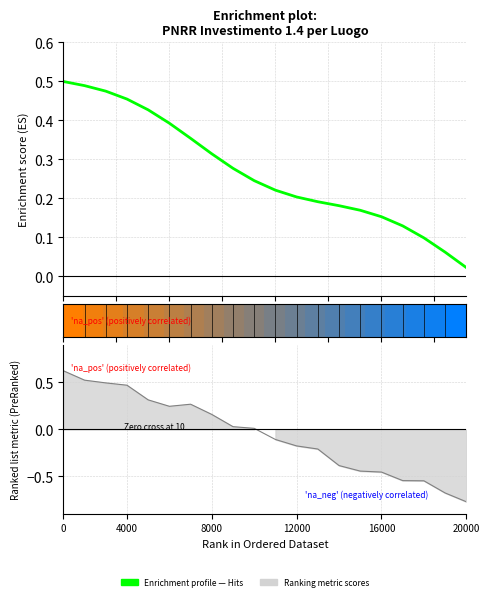

Reading left to right, transcribe all the data shown in this chart.

0.5	0.5	0.5	0.5	0.4	0.4	0.4	0.3	0.3	0.2	0.2	0.2	0.2	0.2	0.2	0.2	0.1	0.1	0.1	0.0